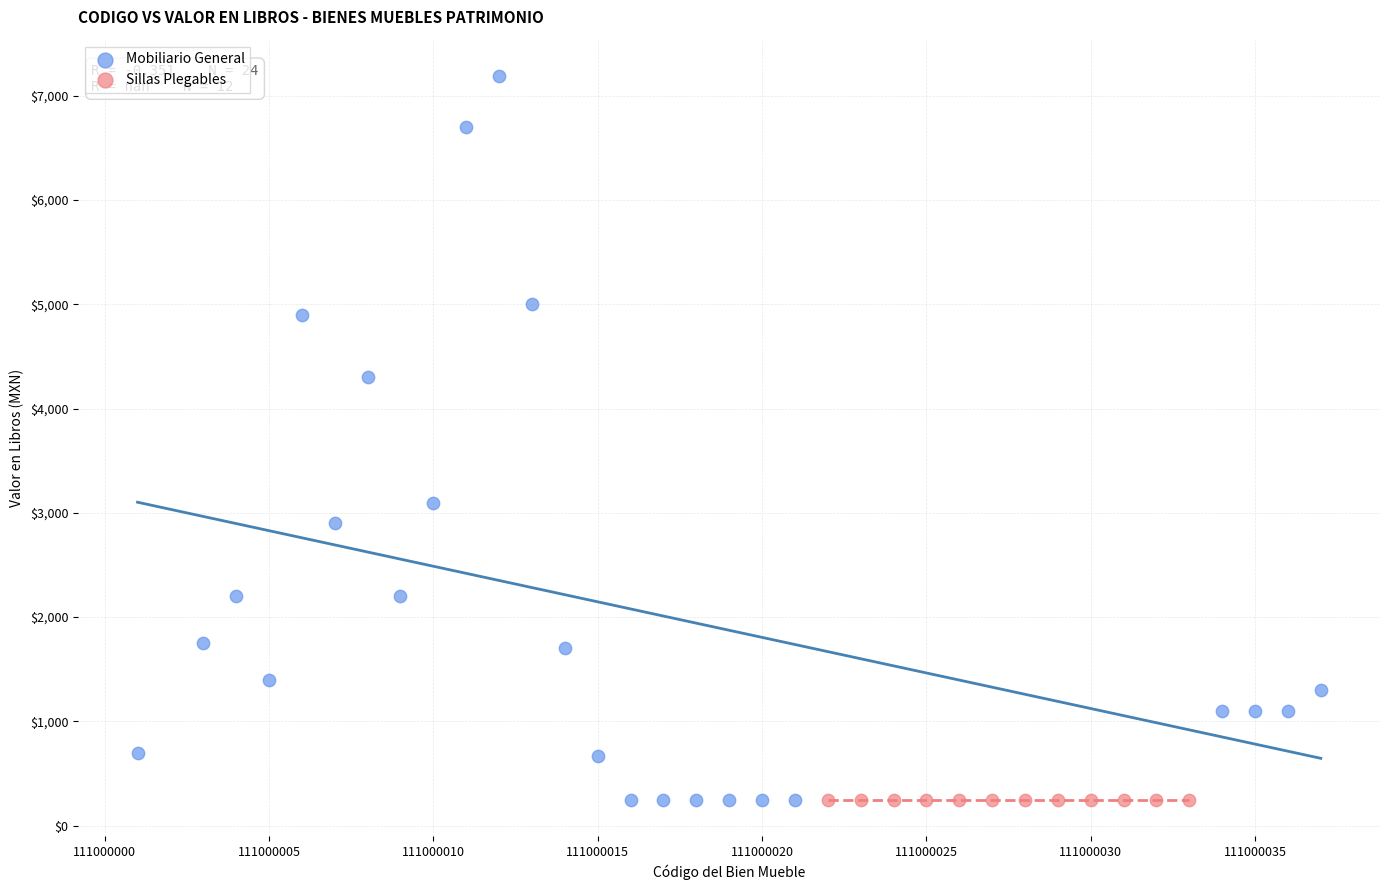

Which series reaches the maximum Y coordinate?

Mobiliario General